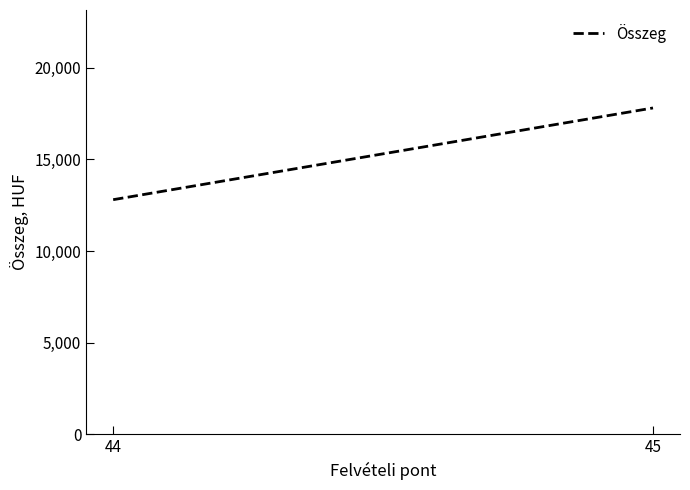

Count the number of data series in this chart.

1